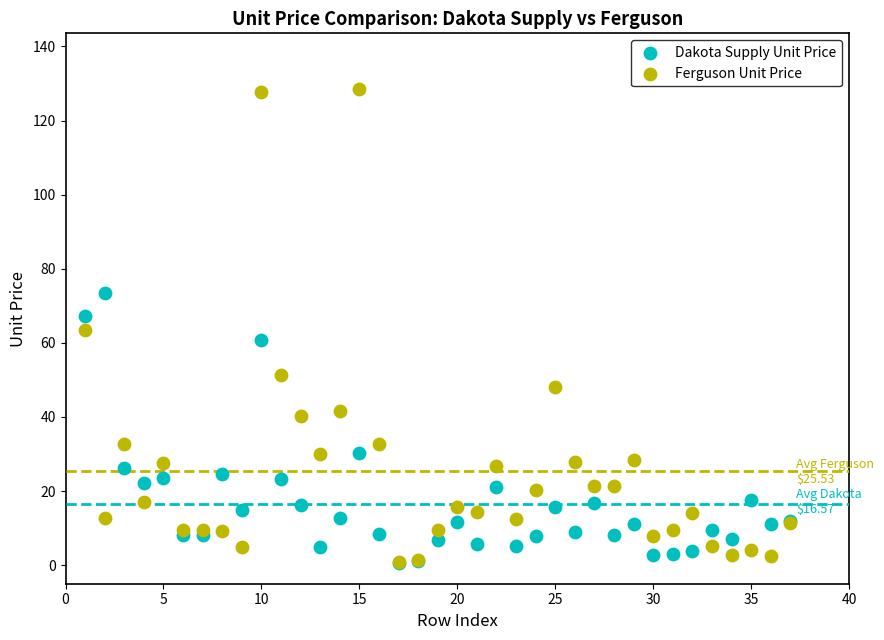

What are all the series names shown in the legend?

Dakota Supply Unit Price, Ferguson Unit Price